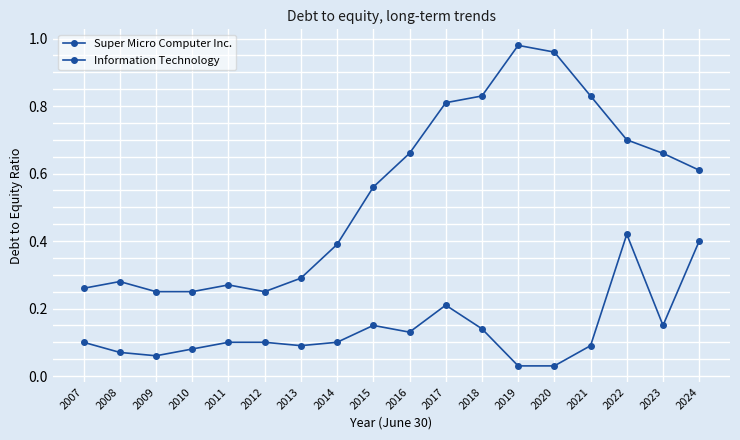

Reading right to left, extract all data points from this chart.

Super Micro Computer Inc.: 0.4	0.1	0.4	0.1	0.0	0.0	0.1	0.2	0.1	0.1	0.1	0.1	0.1	0.1	0.1	0.1	0.1	0.1
Information Technology: 0.6	0.7	0.7	0.8	1.0	1.0	0.8	0.8	0.7	0.6	0.4	0.3	0.2	0.3	0.2	0.2	0.3	0.3